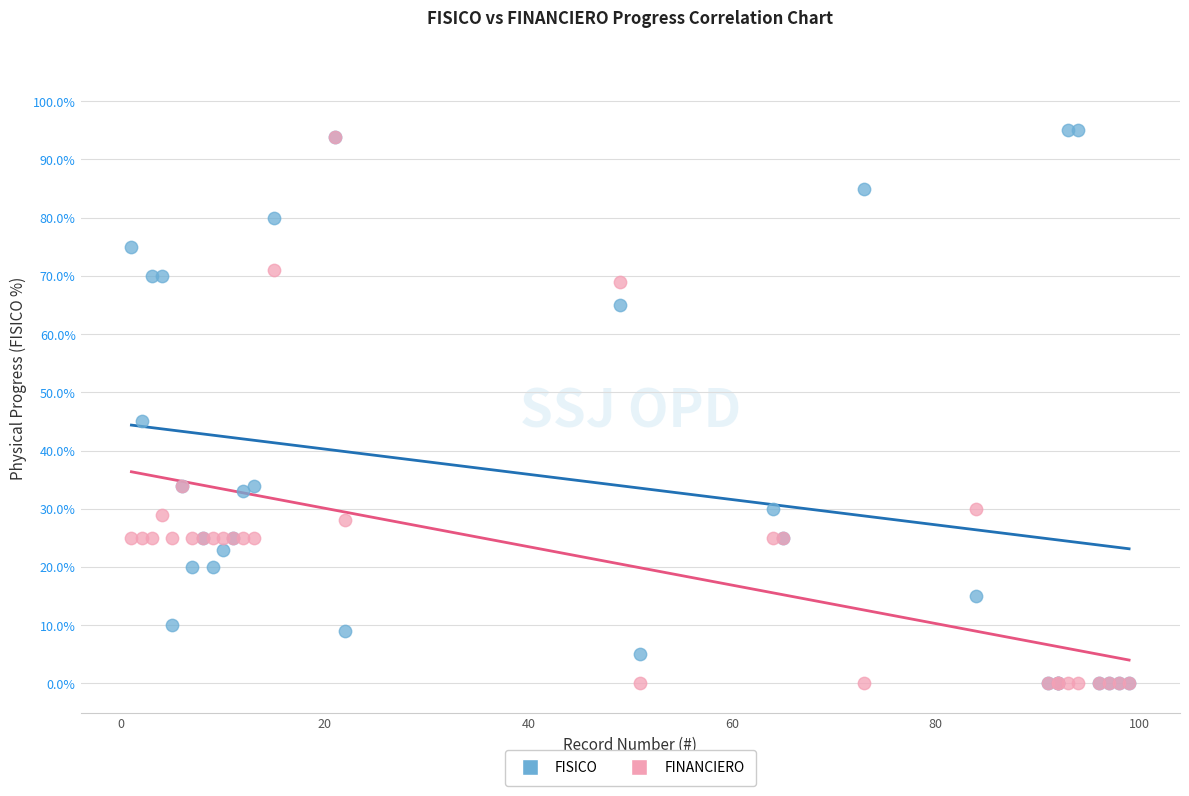

Which series contains the highest Y value?

FISICO